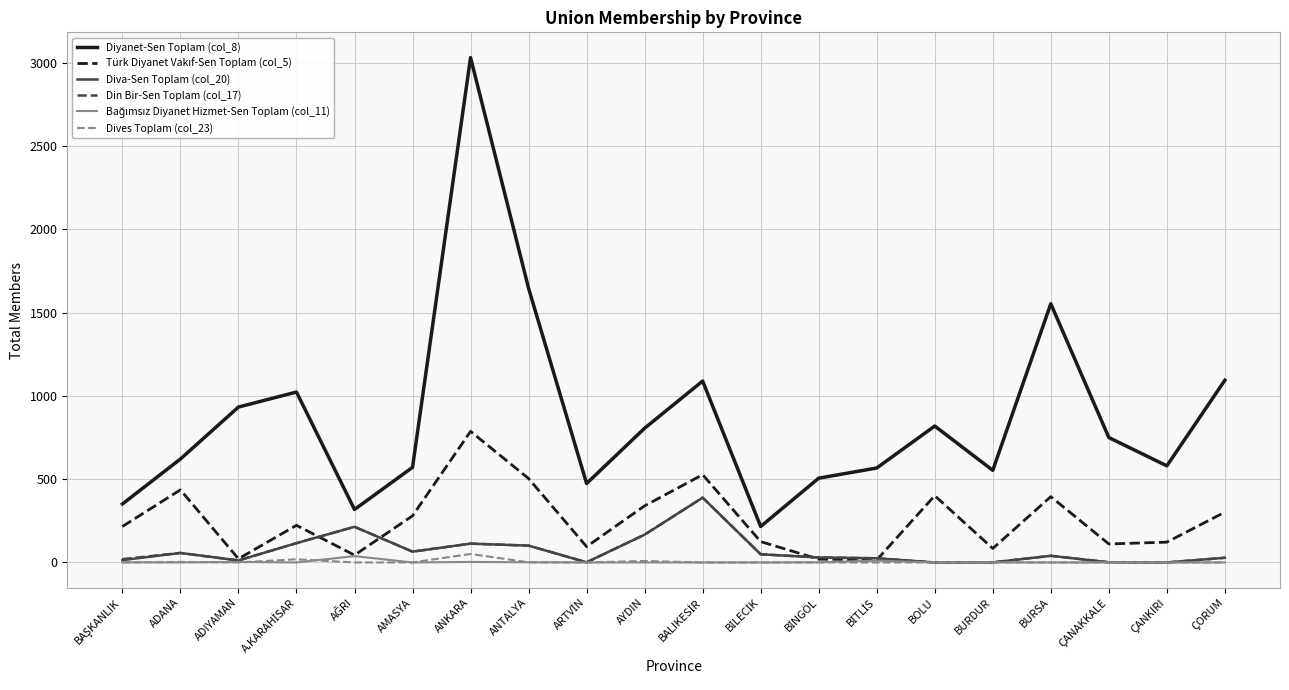

Which series has the largest range (max minus min)?

Diyanet-Sen Toplam (col_8)